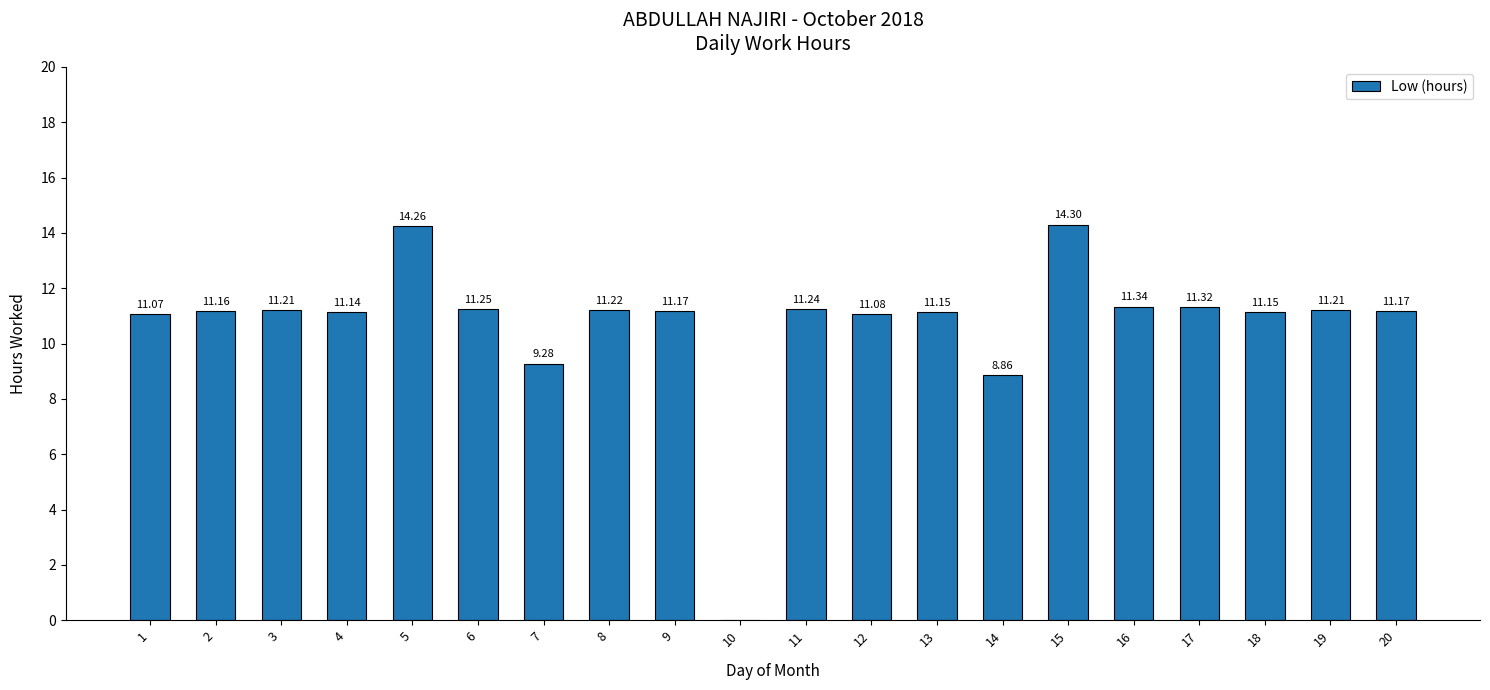

Where does the data first go above 11?

1